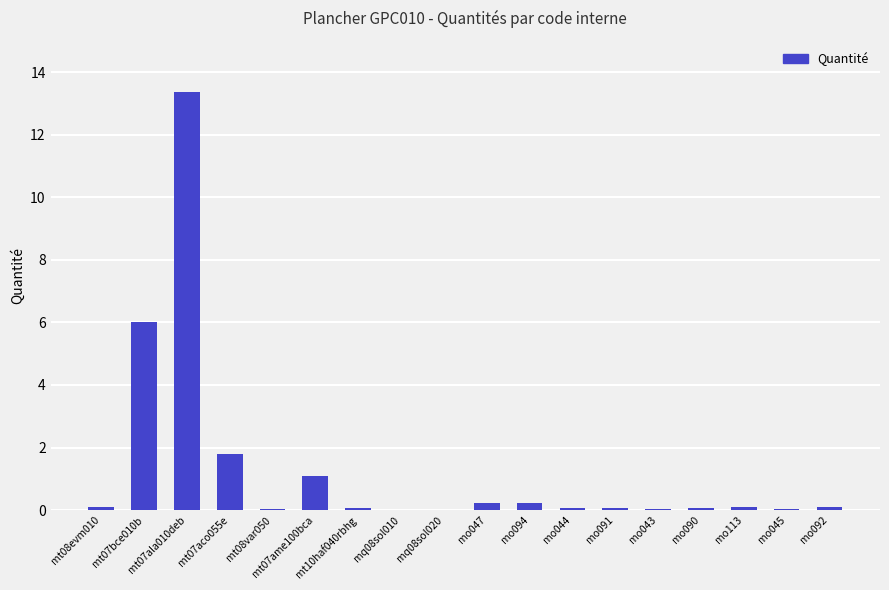

At which category does the chart reach its peak across all series?

mt07ala010deb